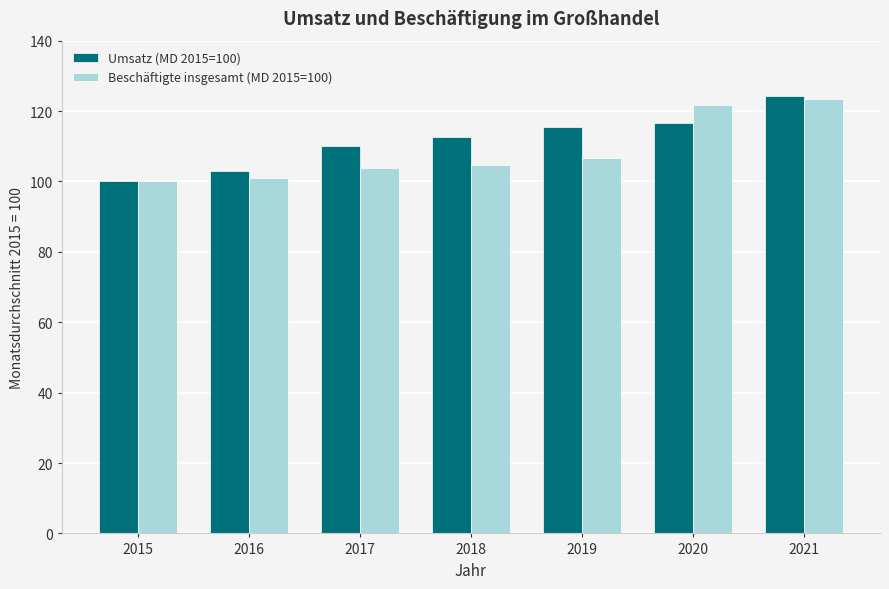

What is the minimum value shown in the chart?

100.0